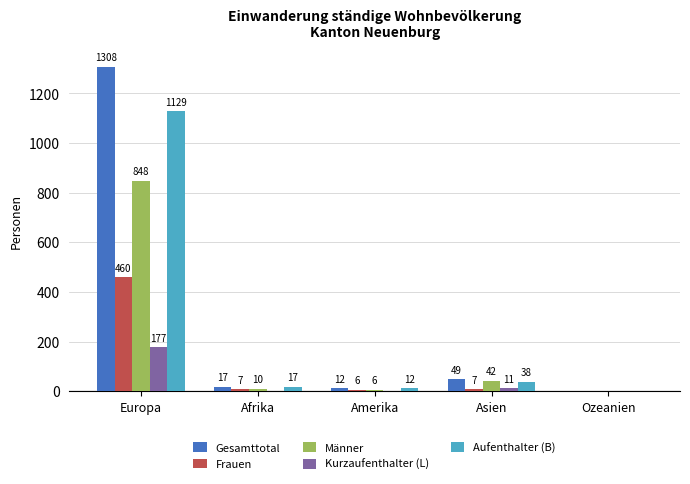

Are the bars horizontal?

No